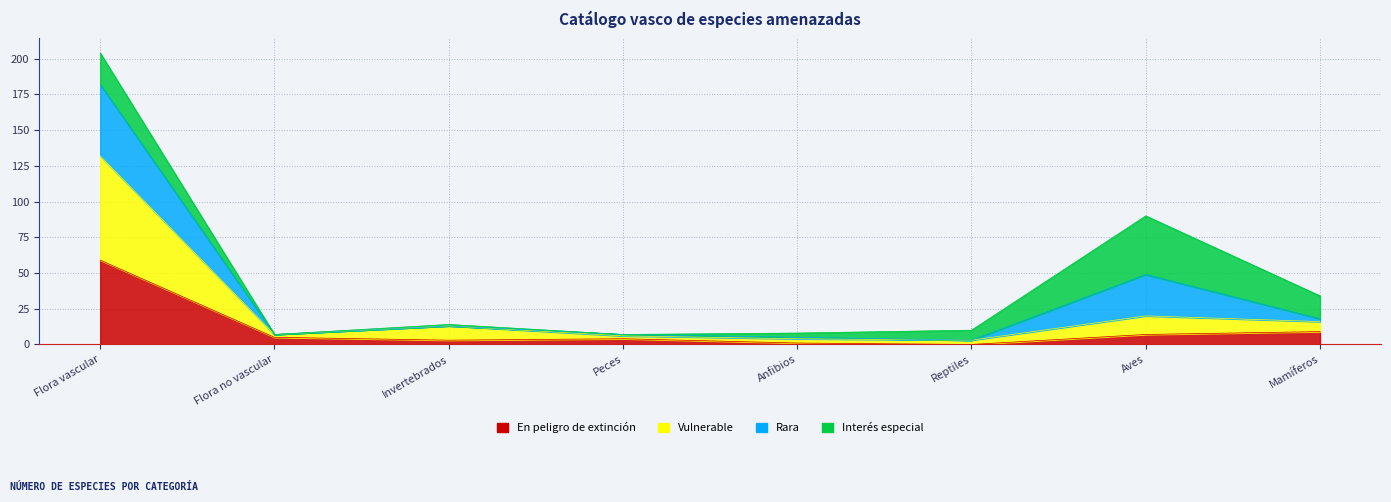

Which has a higher value, Mamíferos or Peces?

Mamíferos